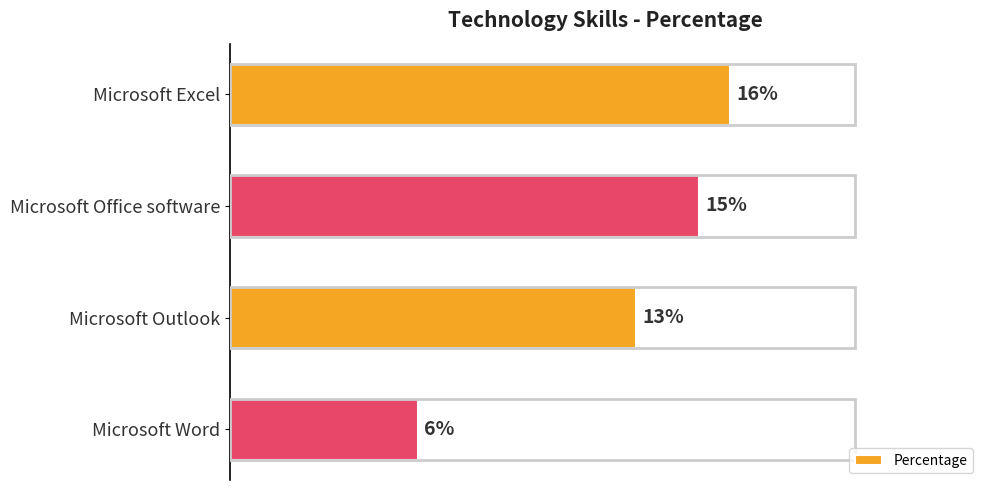

Where is the data nearest to the value 11?

Microsoft Outlook